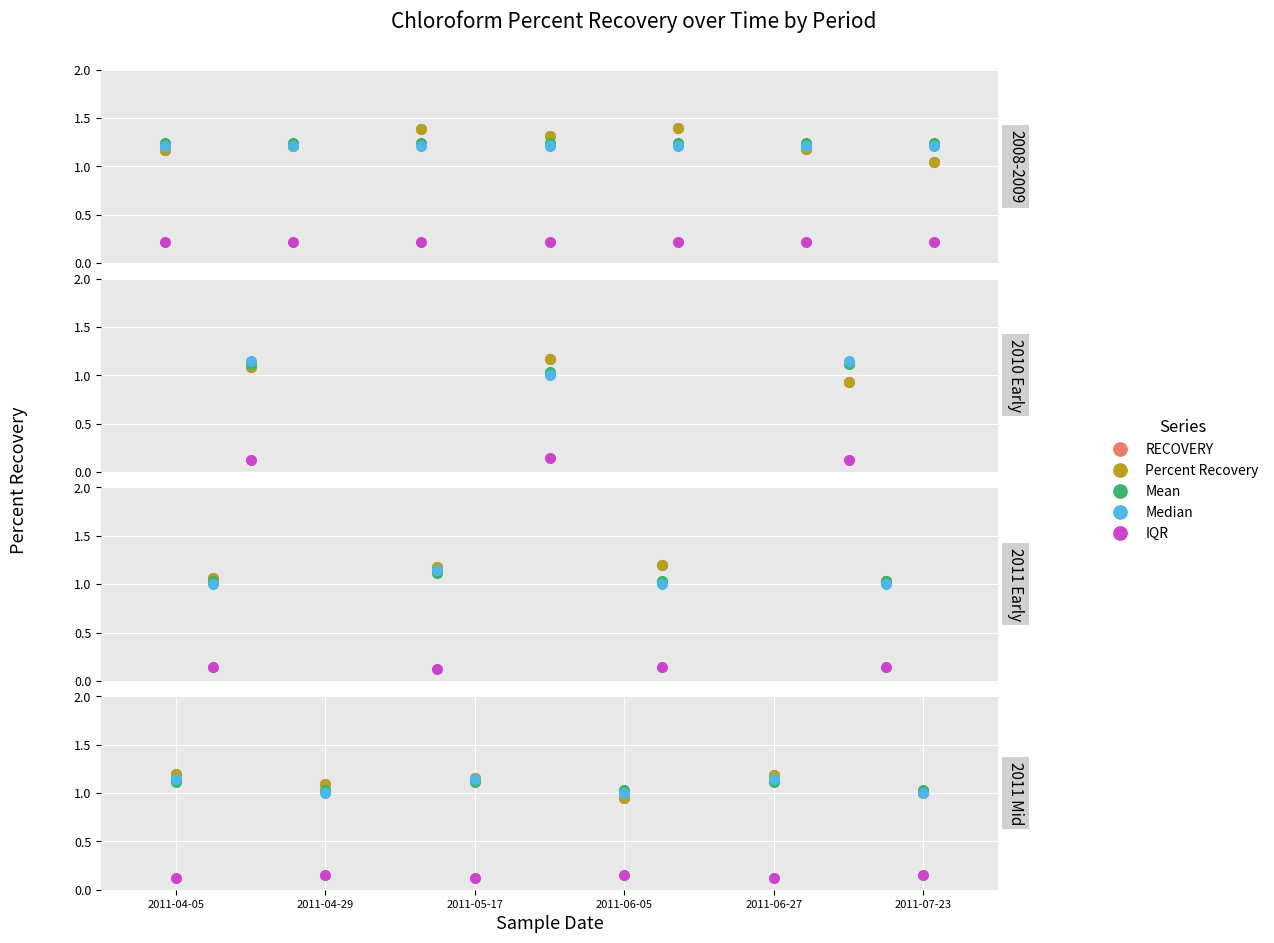

Is this an area chart (filled region under the line)?

No